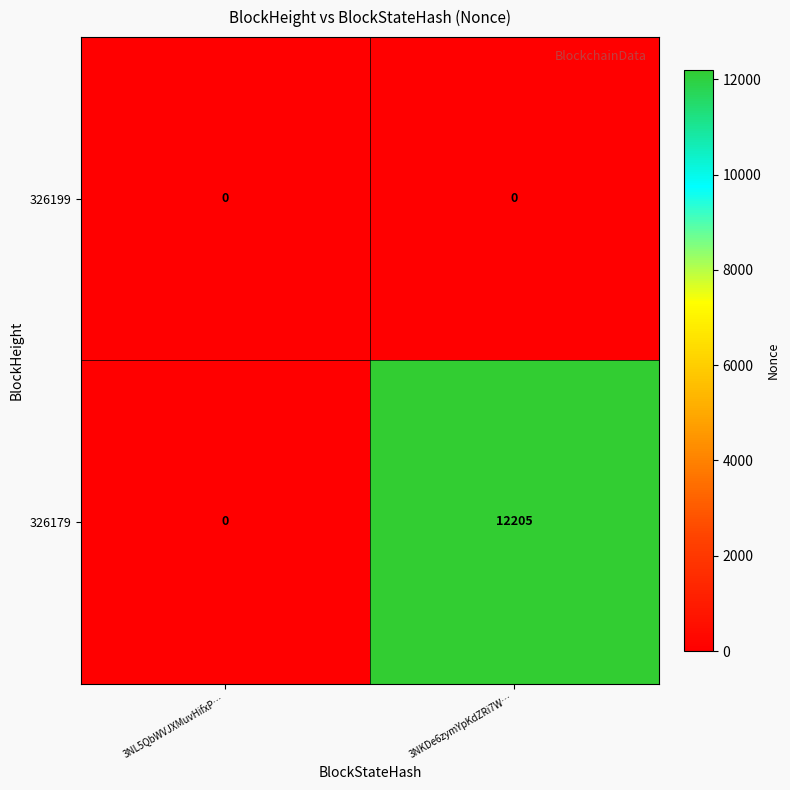

Rank the categories by 326179 value from lowest to highest.

3NL5QbWVJXMuvHifxP…, 3NKDe6zymYpKdZRi7W…